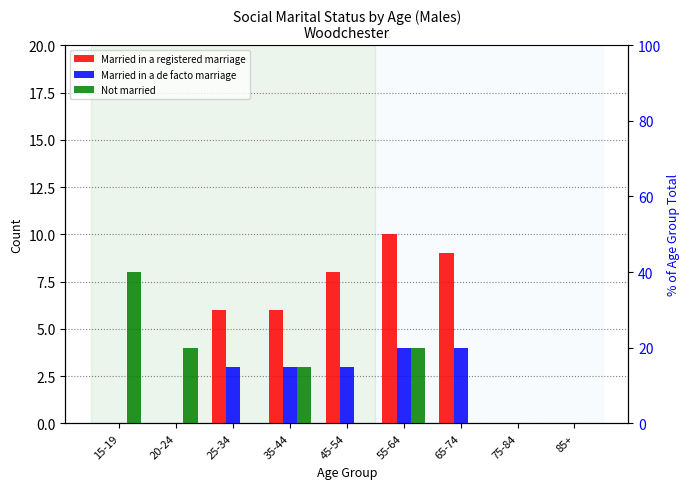

Reading right to left, transcribe all the data shown in this chart.

Married in a registered marriage: 85+=0	75-84=0	65-74=9	55-64=10	45-54=8	35-44=6	25-34=6	20-24=0	15-19=0
Married in a de facto marriage: 85+=0	75-84=0	65-74=4	55-64=4	45-54=3	35-44=3	25-34=3	20-24=0	15-19=0
Not married: 85+=0	75-84=0	65-74=0	55-64=4	45-54=0	35-44=3	25-34=0	20-24=4	15-19=8